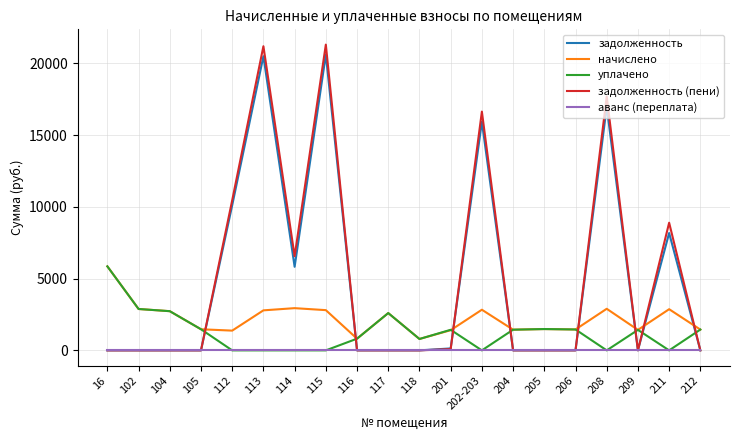

How many intersections are there between начислено and задолженность (пени)?

8